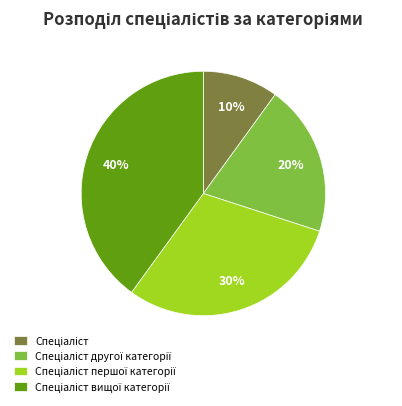

To the nearest percent, what is the difference between the largest and smallest slice percentages?

30%